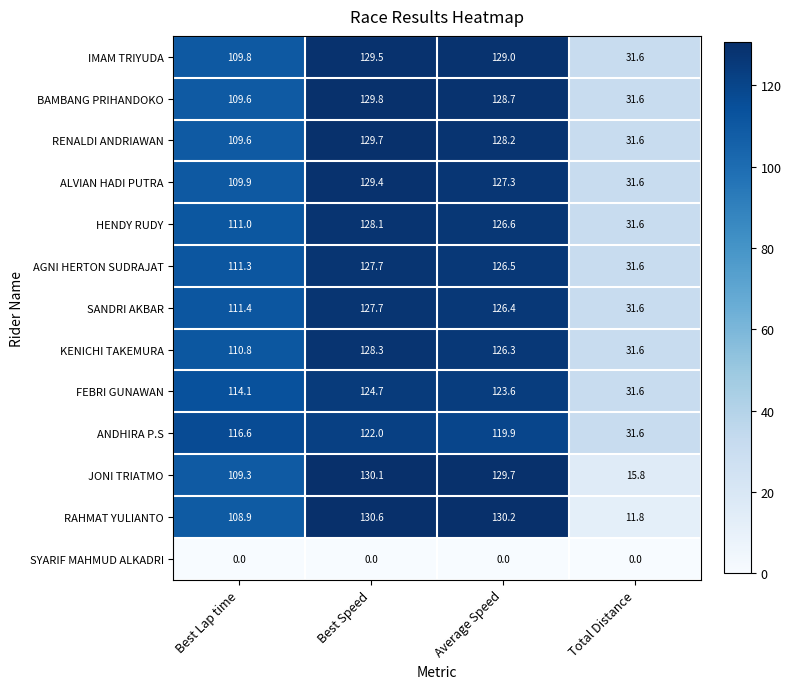

What is the average value of the HENDY RUDY series?

99.3